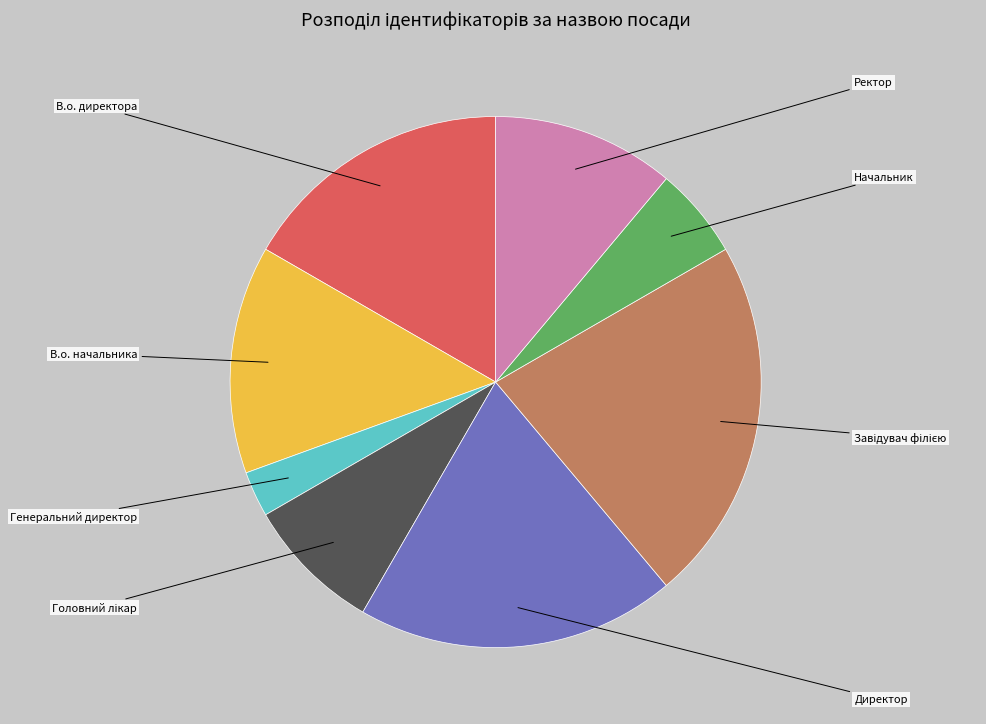

Is there any slice that represents more than half of the pie?

No